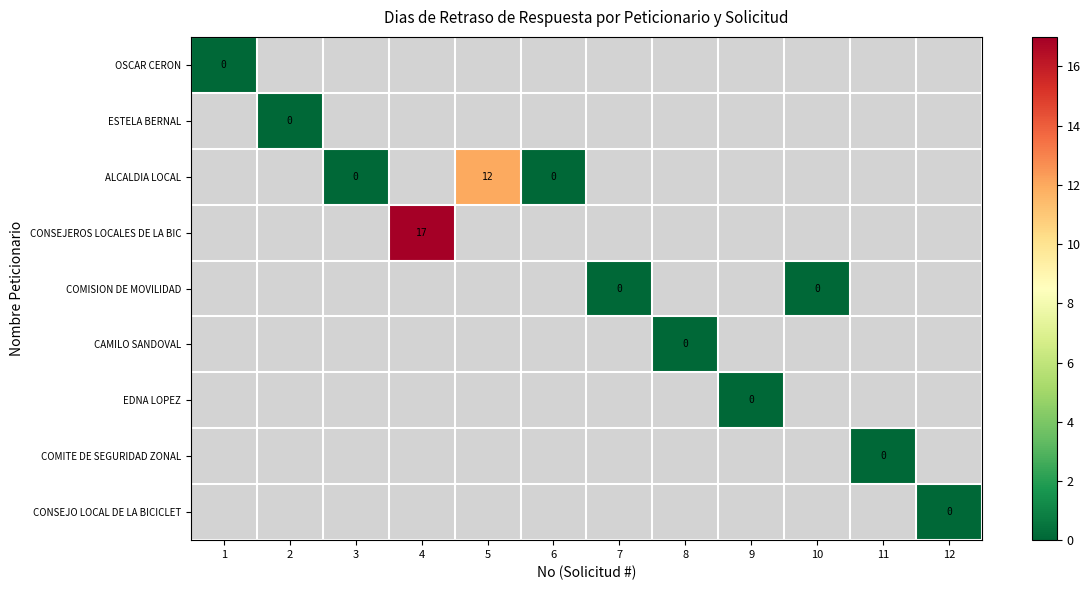

The value of ALCALDIA LOCAL at 5 is 12. True or false?

True